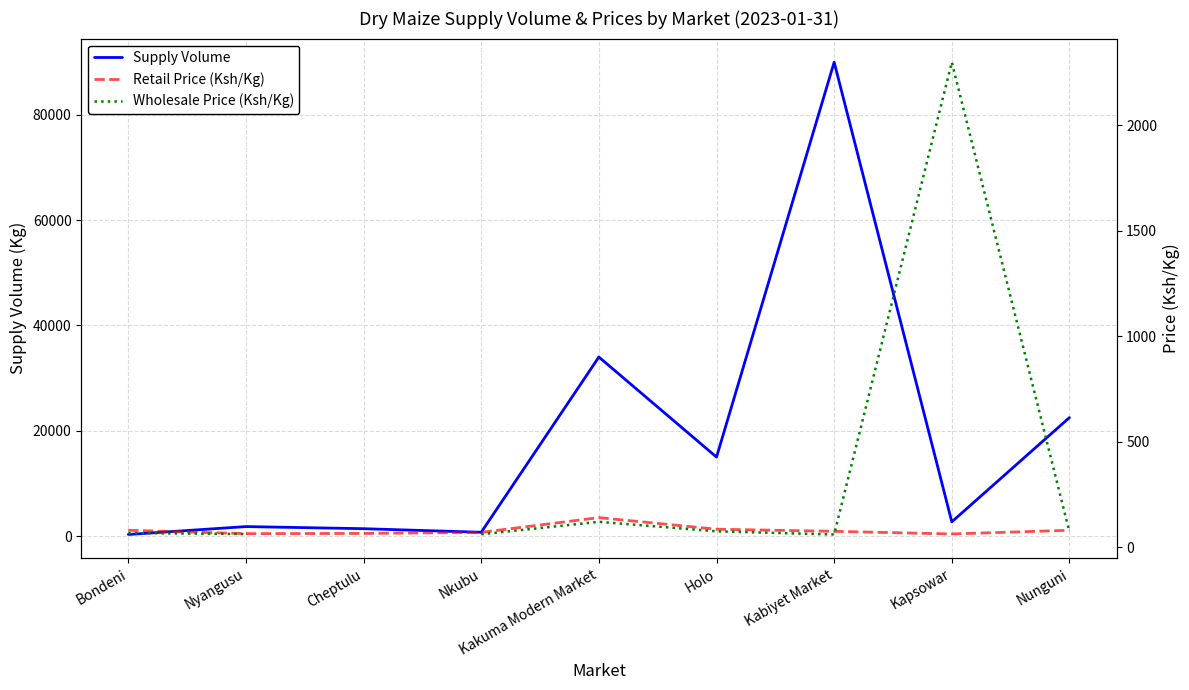

Rank the series by their maximum value, from highest to lowest.

Supply Volume, Wholesale Price (Ksh/Kg), Retail Price (Ksh/Kg)